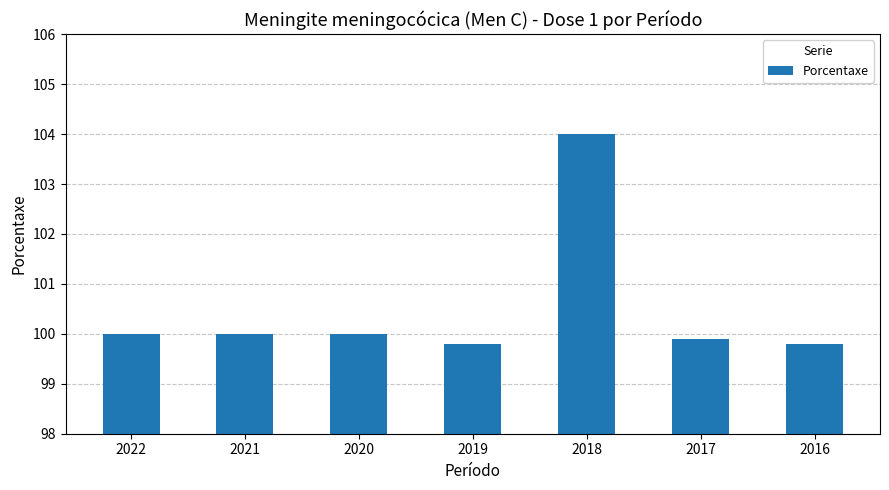

What is the minimum value shown in the chart?

99.8